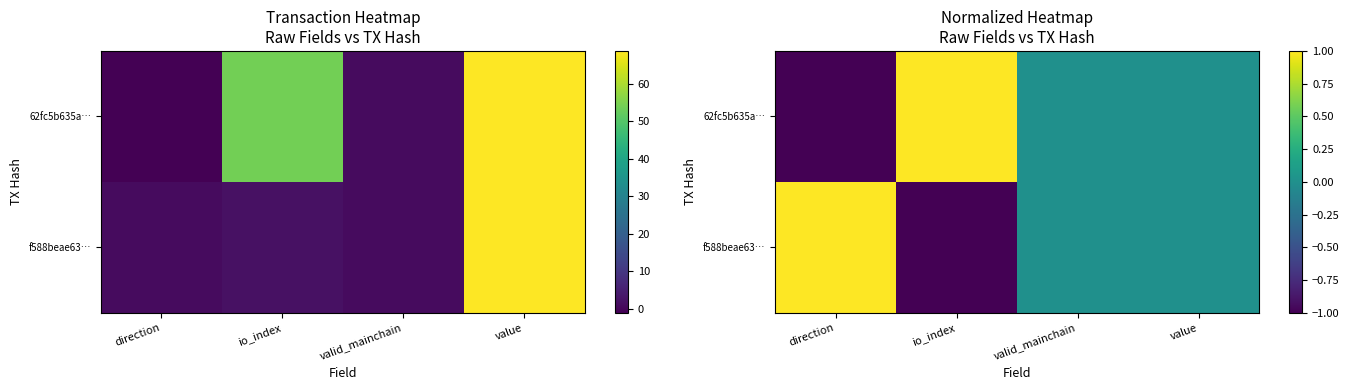

Which has a higher value, value or direction?

value